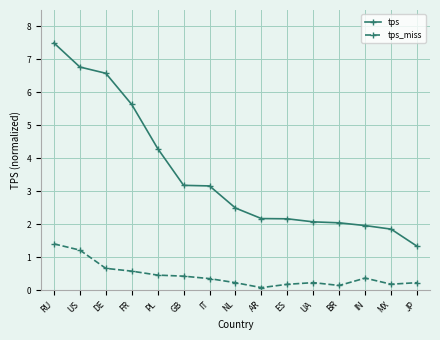

At how many categories does at least one series exceed 5?

4